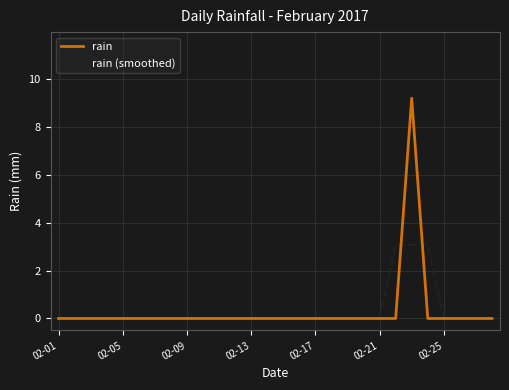

Which series has the largest range (max minus min)?

rain